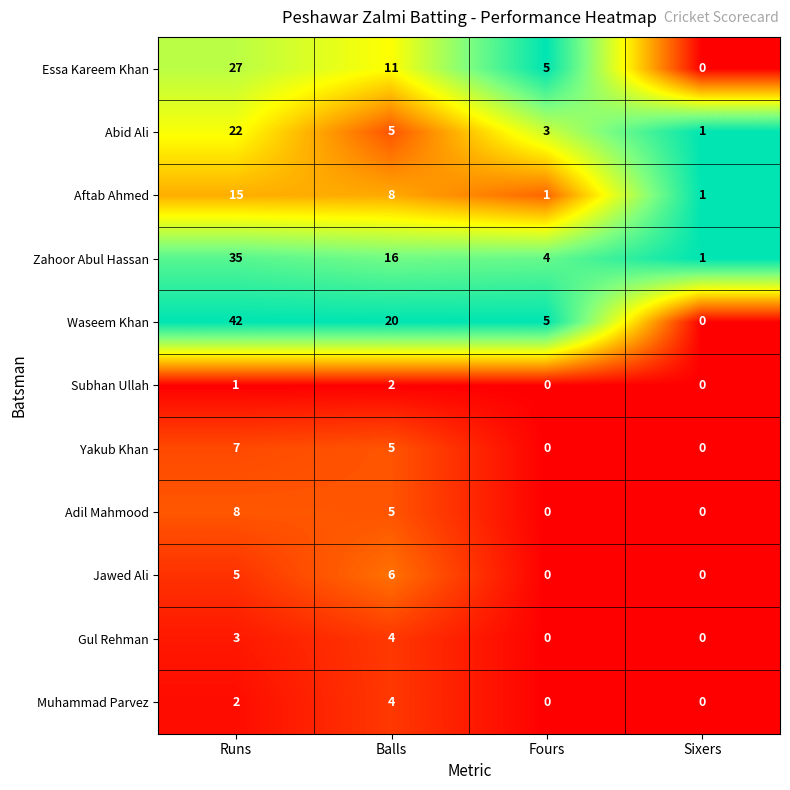

What is the difference between the Yakub Khan values at Sixers and Balls?

5